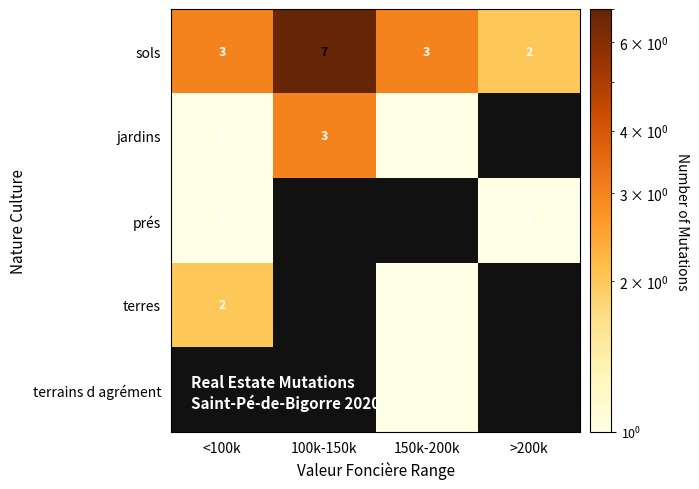

True or false: terres has a value of 1 at 150k-200k.

True